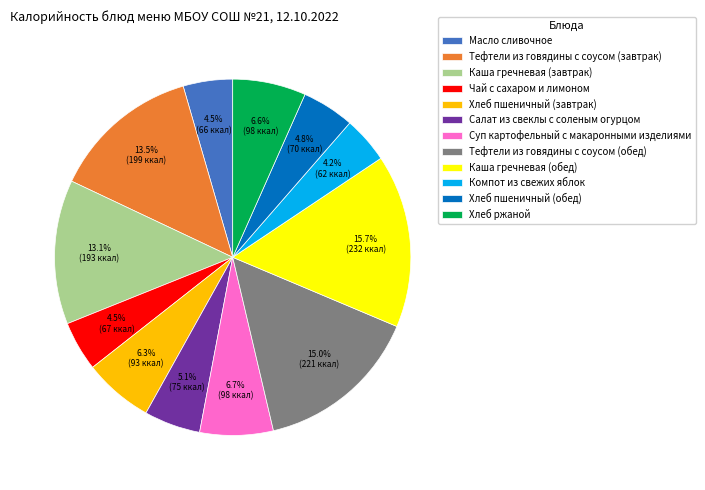

Between Тефтели из говядины с соусом (обед) and Хлеб пшеничный (обед), which is larger?

Тефтели из говядины с соусом (обед)